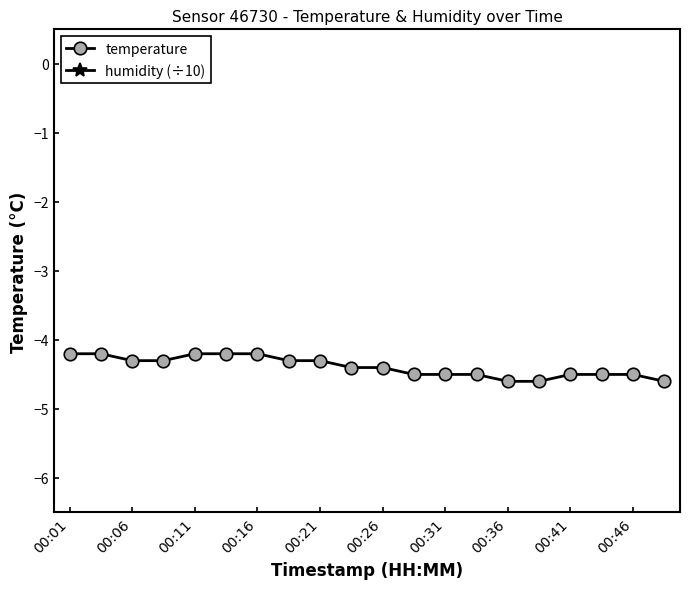

What is the sum of all humidity (÷10) values?

199.8